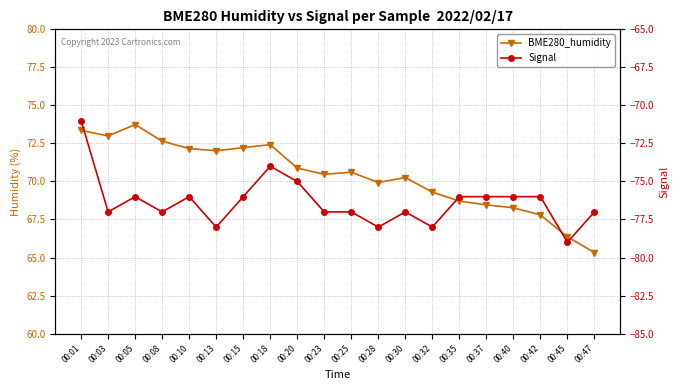

What is the greatest value displayed?

73.7